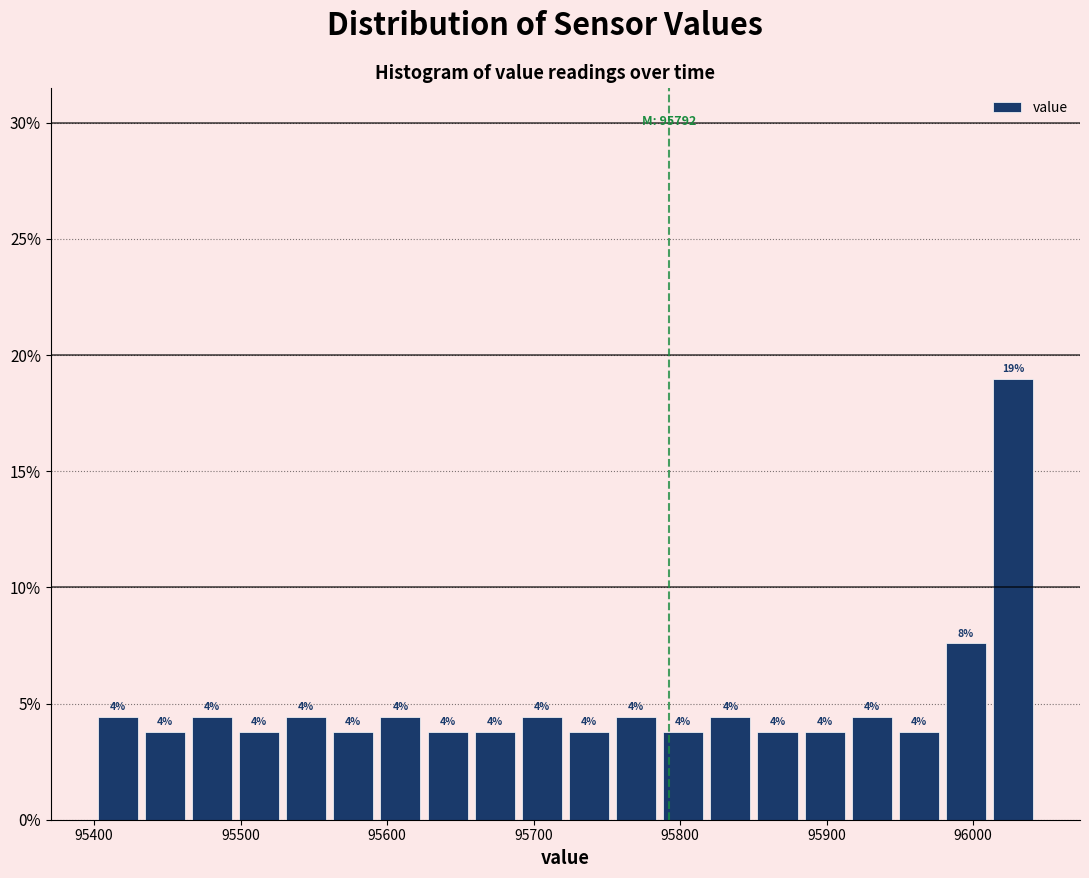

Around what value on the x-axis is the tallest bar? Give the approximate position of its centre, as read against the axis.

96030